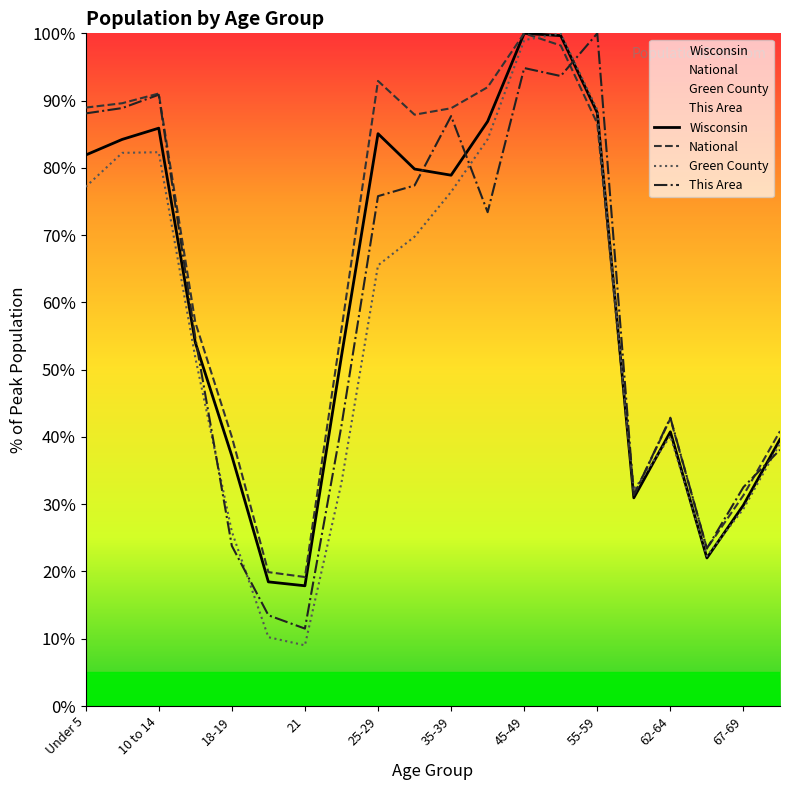

Which series has the widest spread of values?

Green County